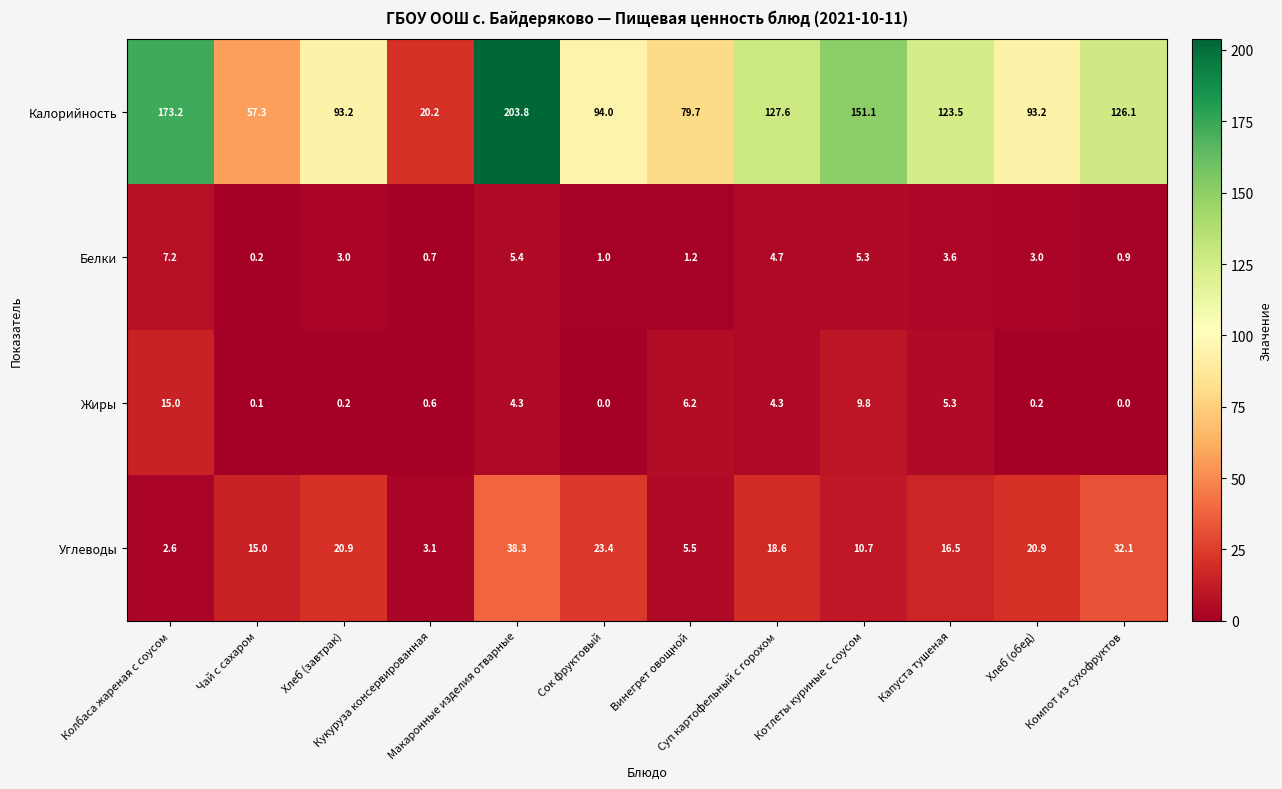

What is the average value of the Белки series?

3.0